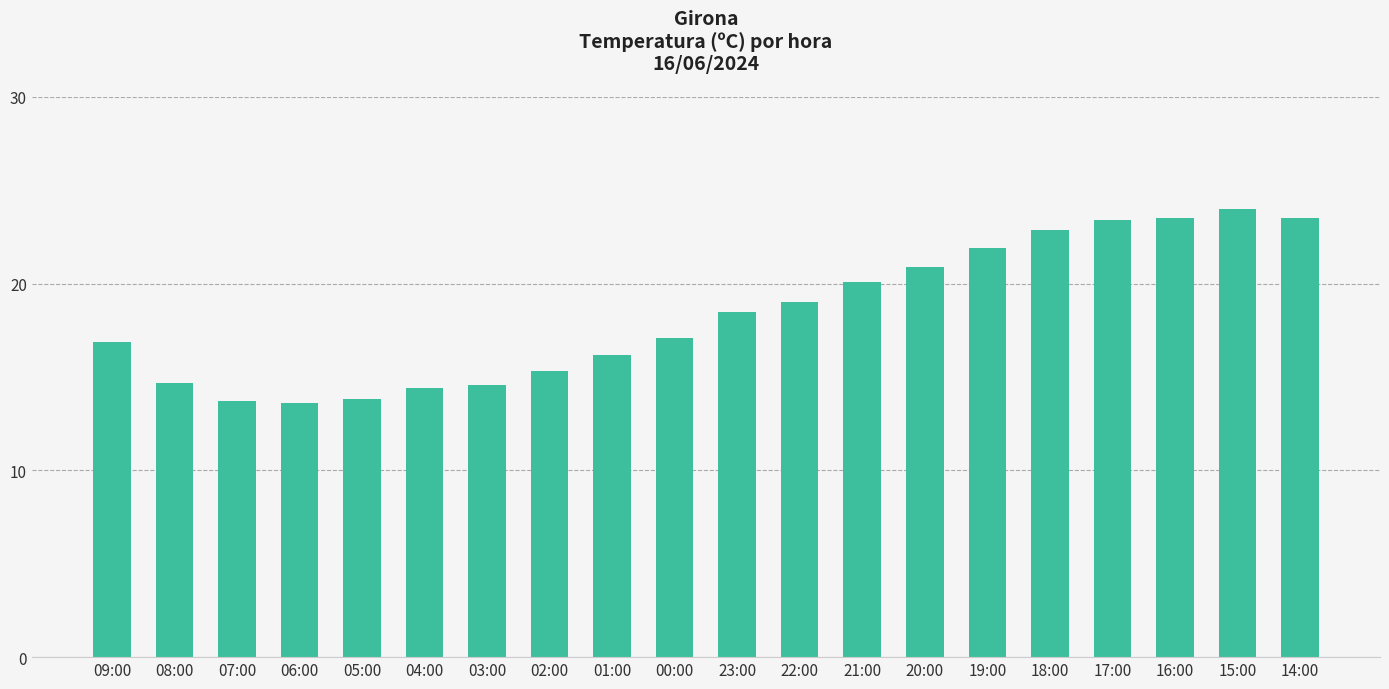

Approximately how many times larger is the value at 17:00 compared to 02:00?

1.5